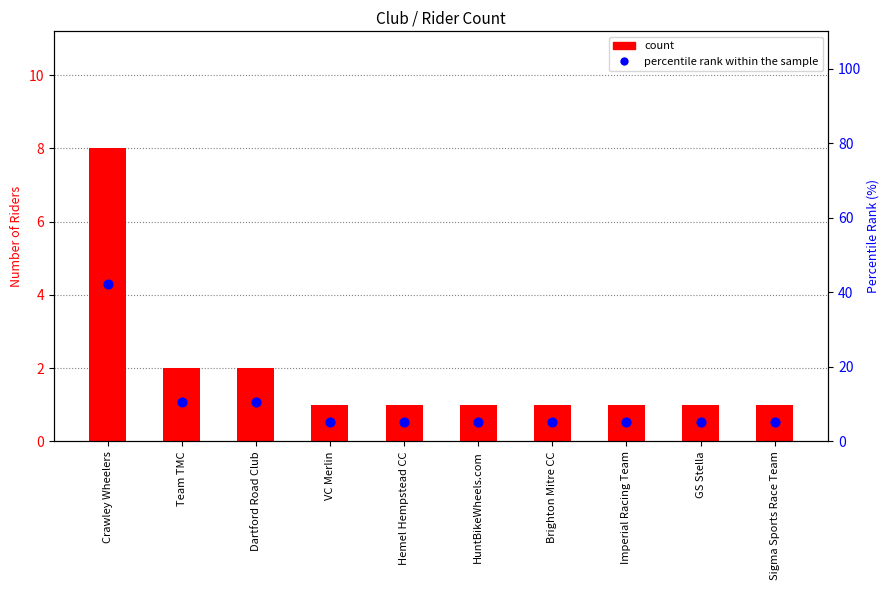

Which series has the widest spread of Y values?

percentile rank within the sample